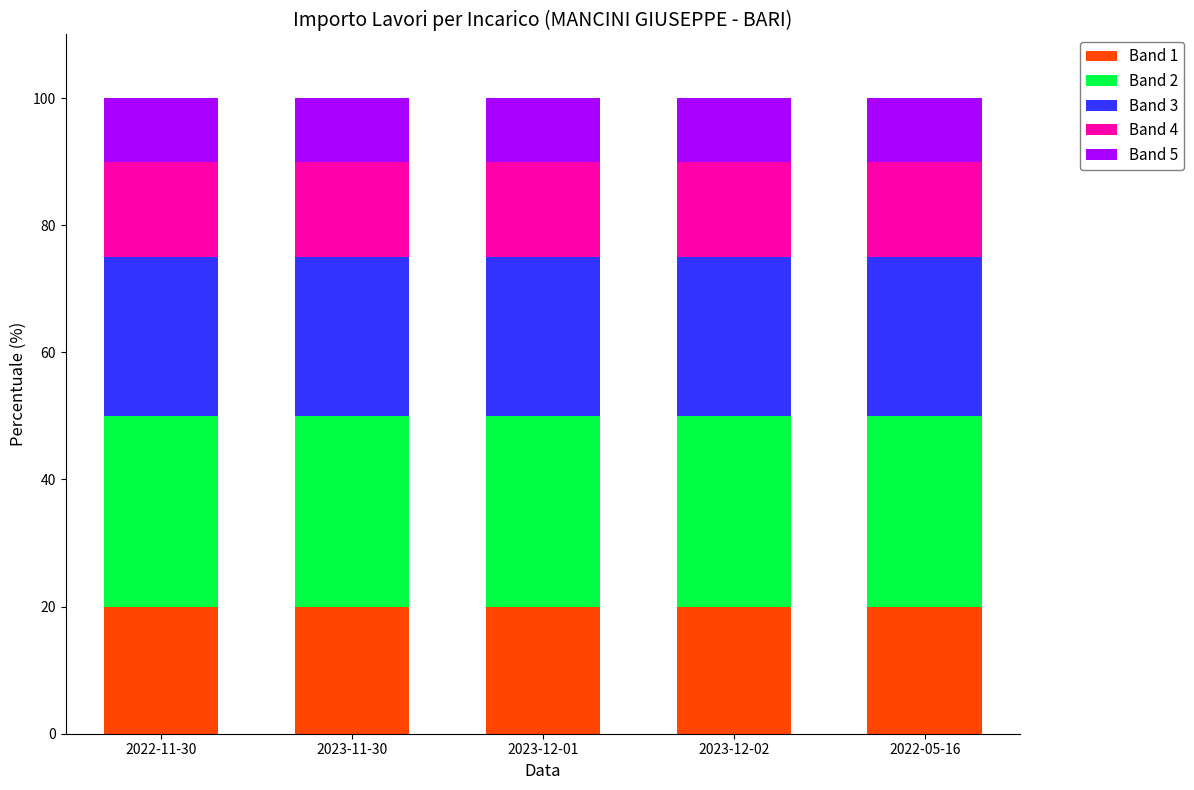

What is the maximum value for Band 1?

20